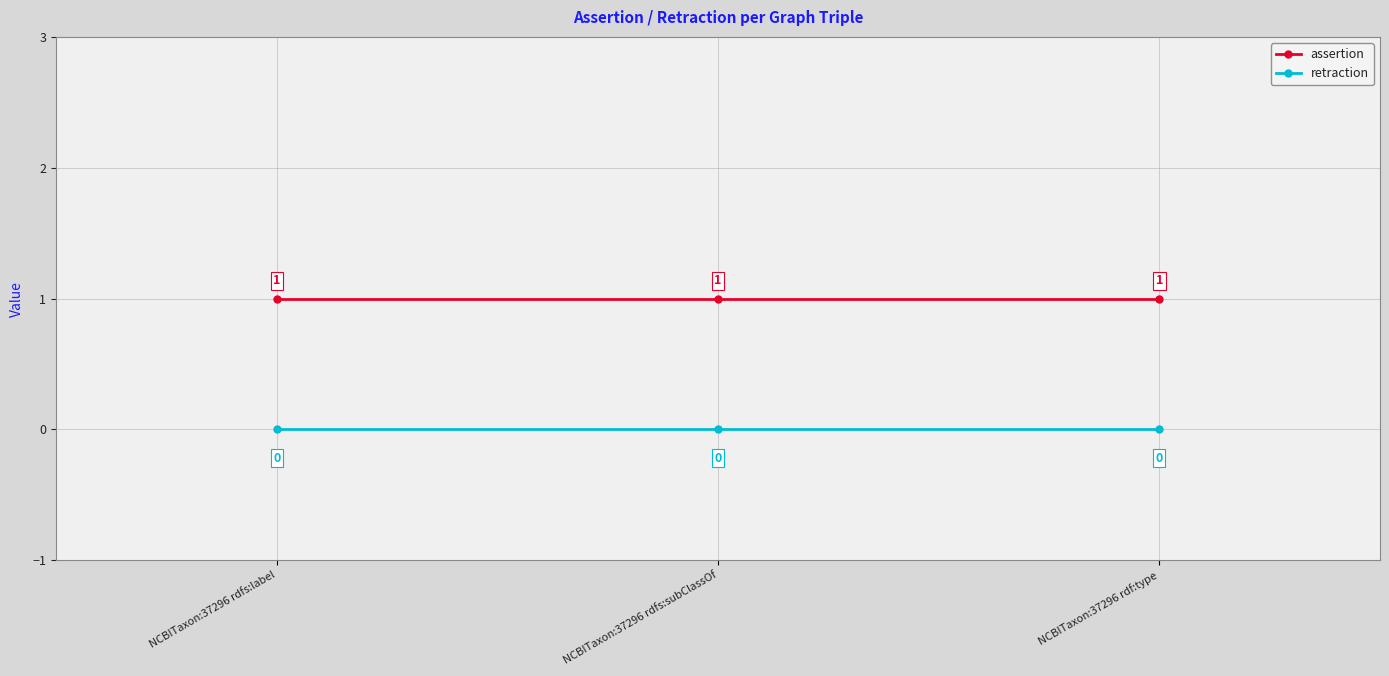

What value does the assertion series have at NCBITaxon:37296 rdfs:subClassOf?

1